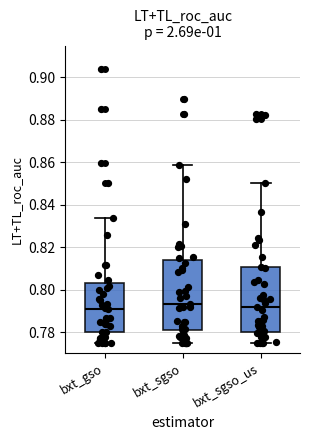

Reading left to right, read every box against the y-axis: the position of its median line, the range the box covers, and the ends of its whiskers. The values are not printed on the chart, so give them approximately, as read against the axis.

bxt_gso: median 0.792, box 0.780 to 0.804, whiskers 0.776 to 0.834
bxt_sgso: median 0.794, box 0.780 to 0.814, whiskers 0.776 to 0.858
bxt_sgso_us: median 0.792, box 0.780 to 0.810, whiskers 0.776 to 0.850